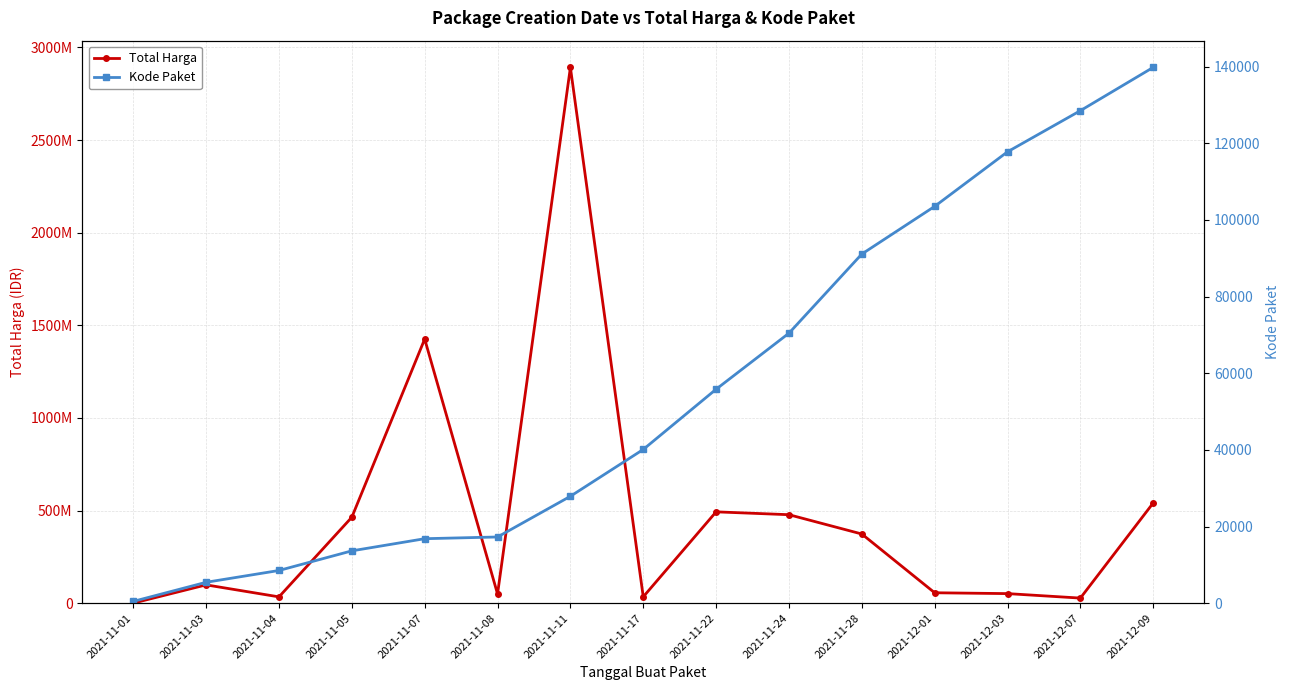

What is the highest value of the Kode Paket series?

139817